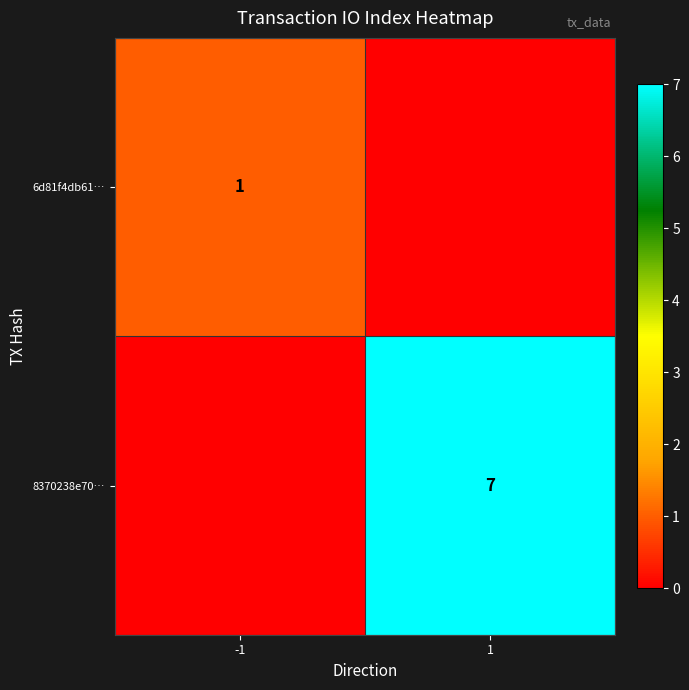

The 6d81f4db61… series shows 1 at -1. True or false?

True